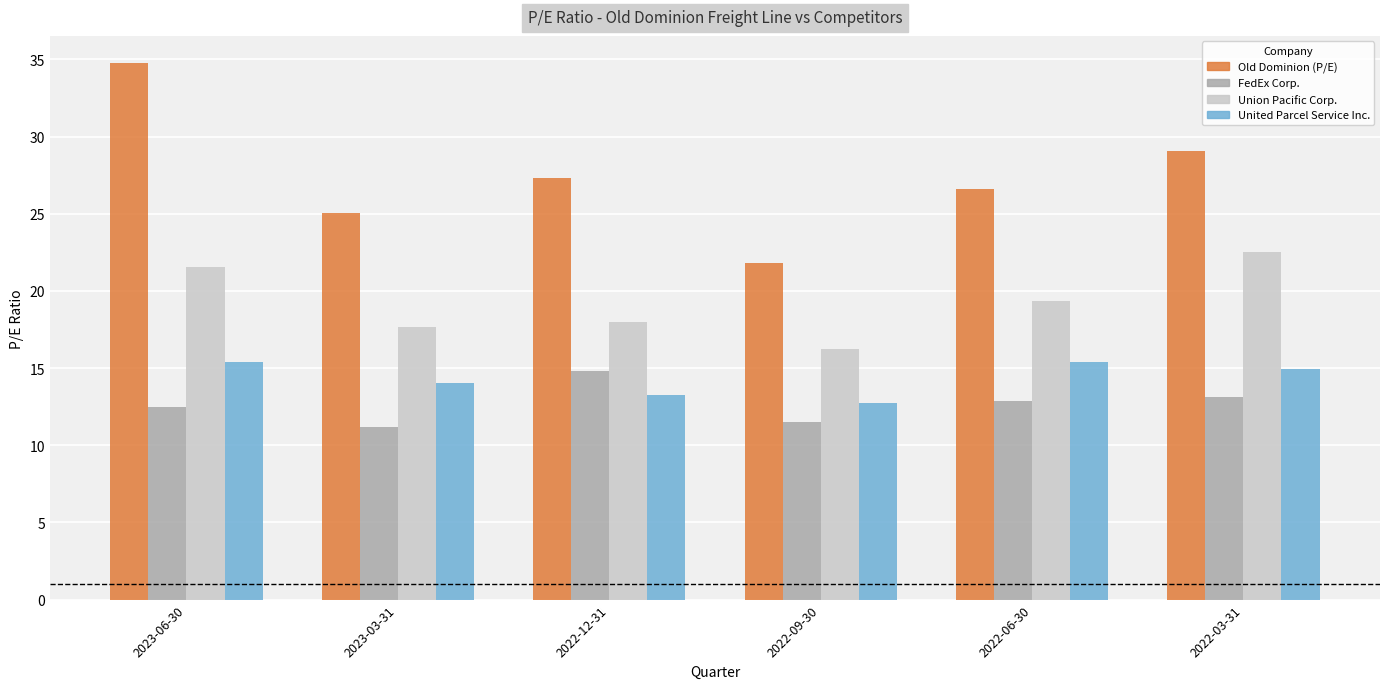

What is the minimum value for United Parcel Service Inc.?

12.7